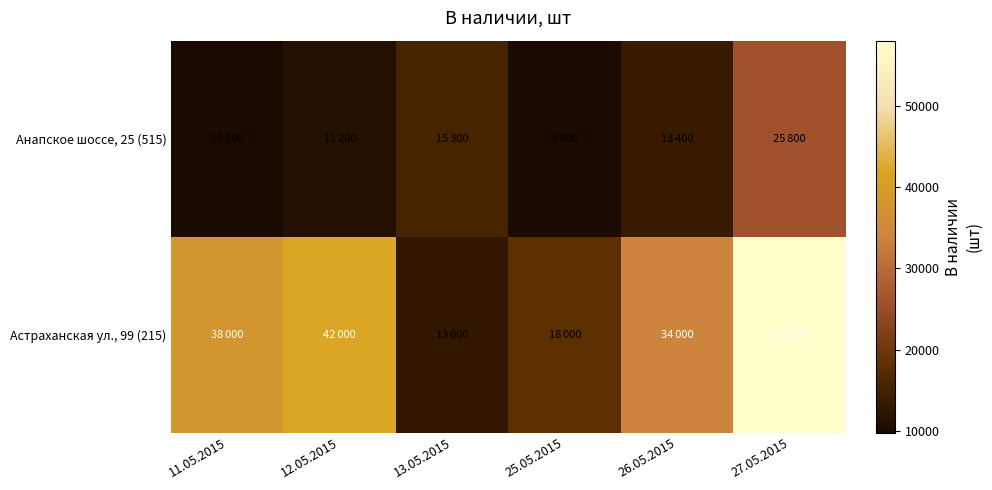

Rank the series by their average value, from lowest to highest.

Анапское шоссе, 25 (515), Астраханская ул., 99 (215)